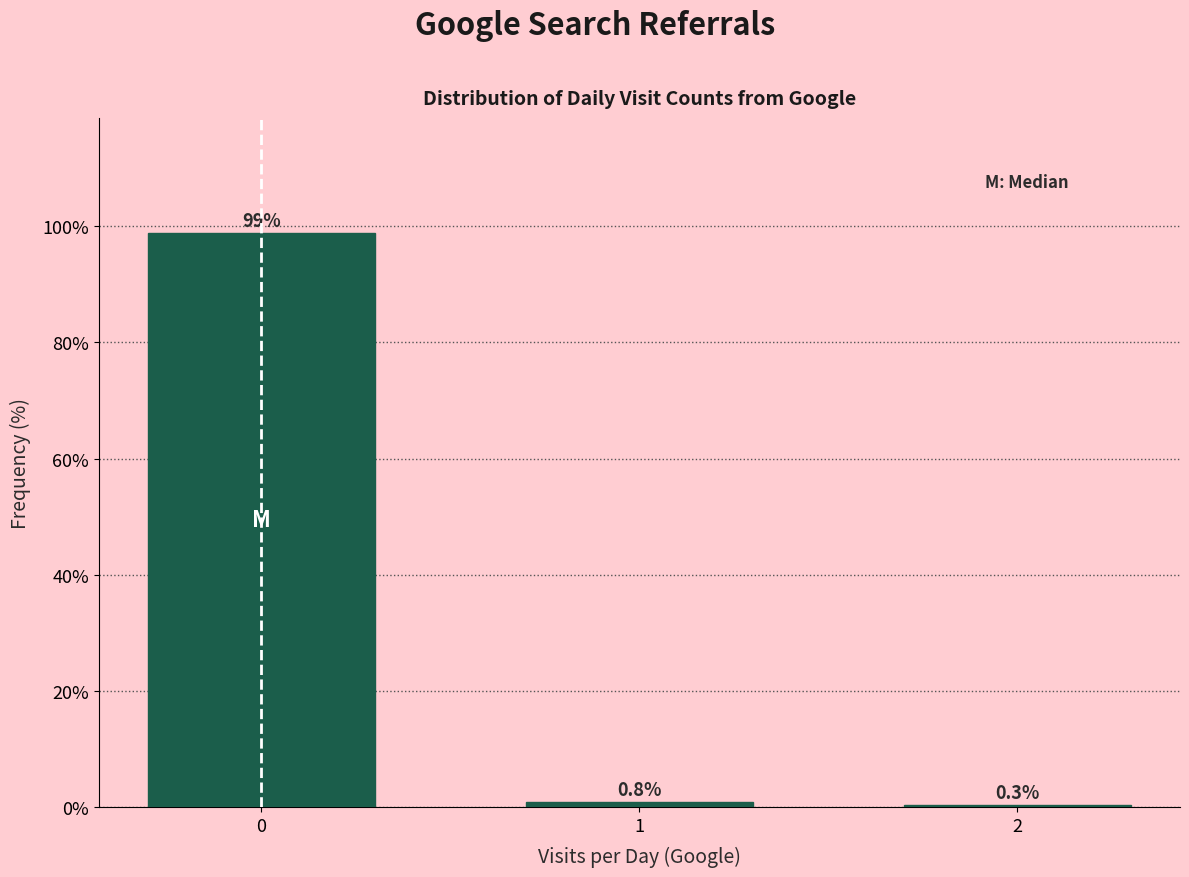

Reading right to left, list all the values displayed in this chart.

2=0.3	1=0.8	0=98.9